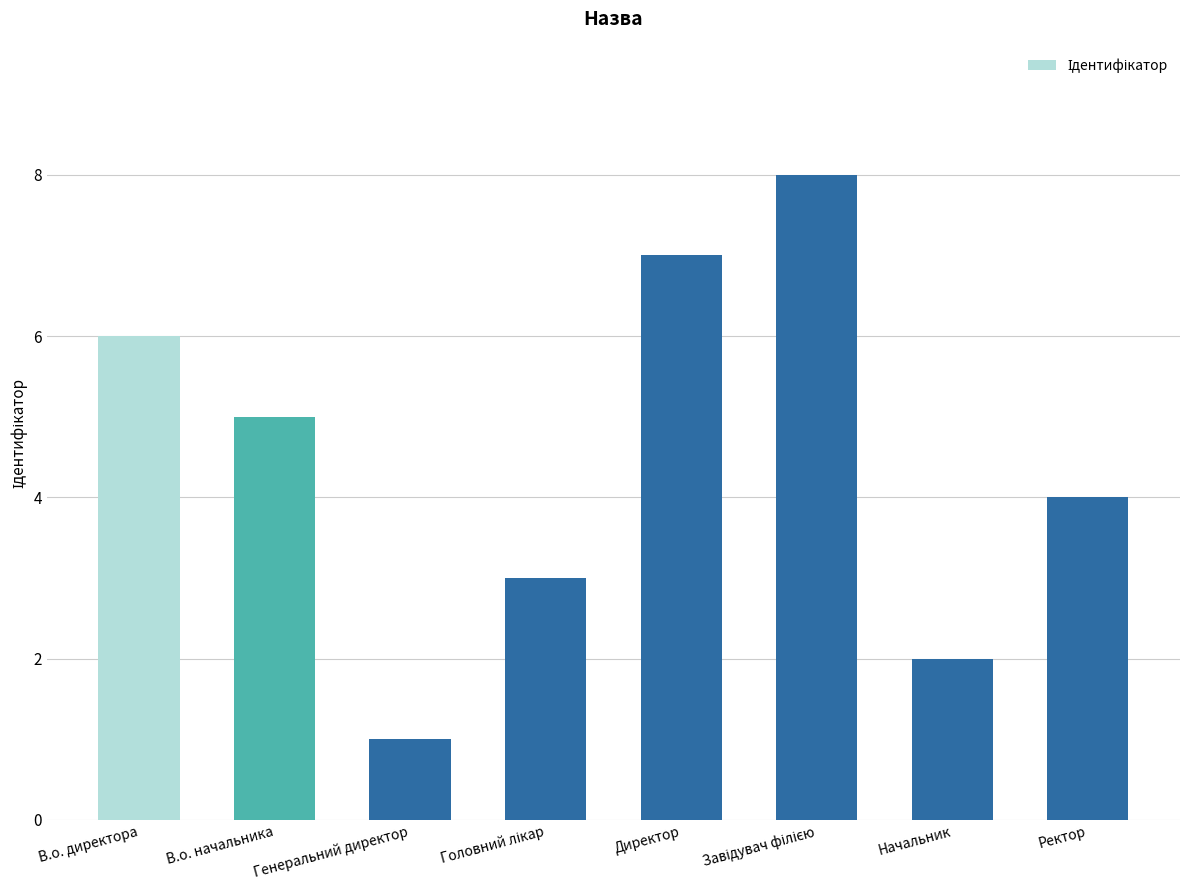

How many bars are there in total?

8